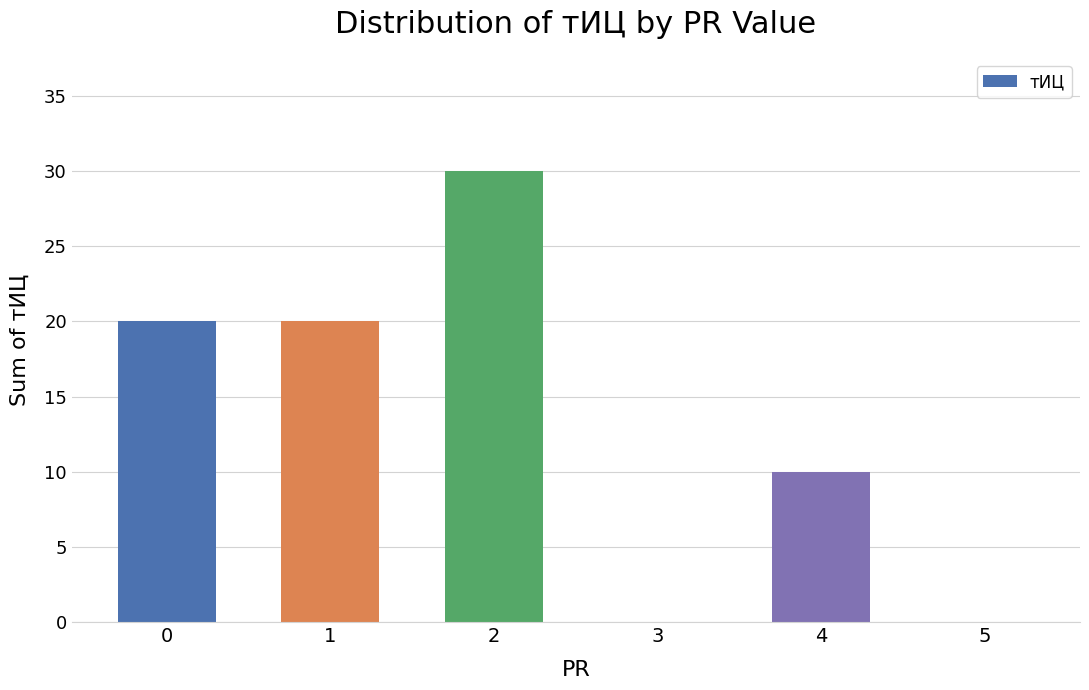

What is the sum of the values at 4 and 3?

10